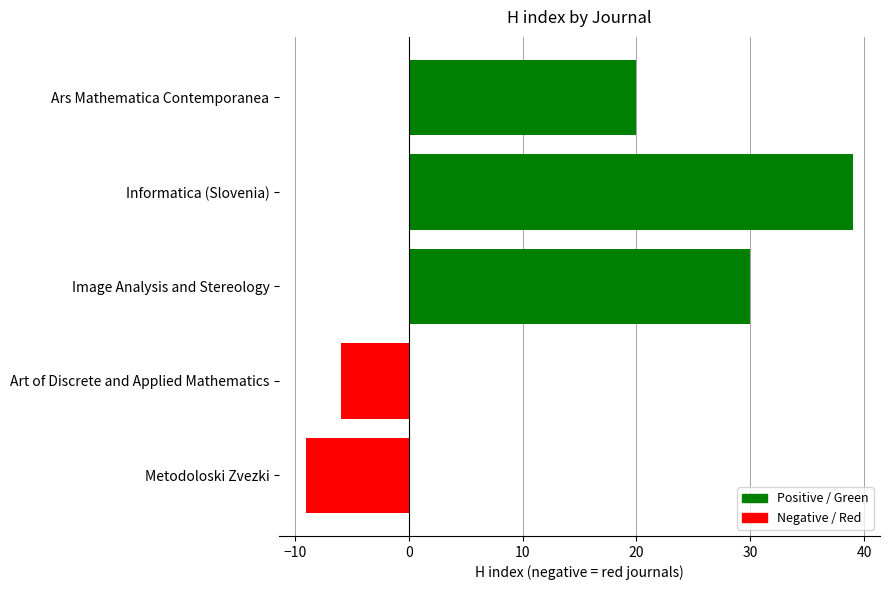

Rank the categories by value from lowest to highest.

Metodoloski Zvezki, Art of Discrete and Applied Mathematics, Ars Mathematica Contemporanea, Image Analysis and Stereology, Informatica (Slovenia)